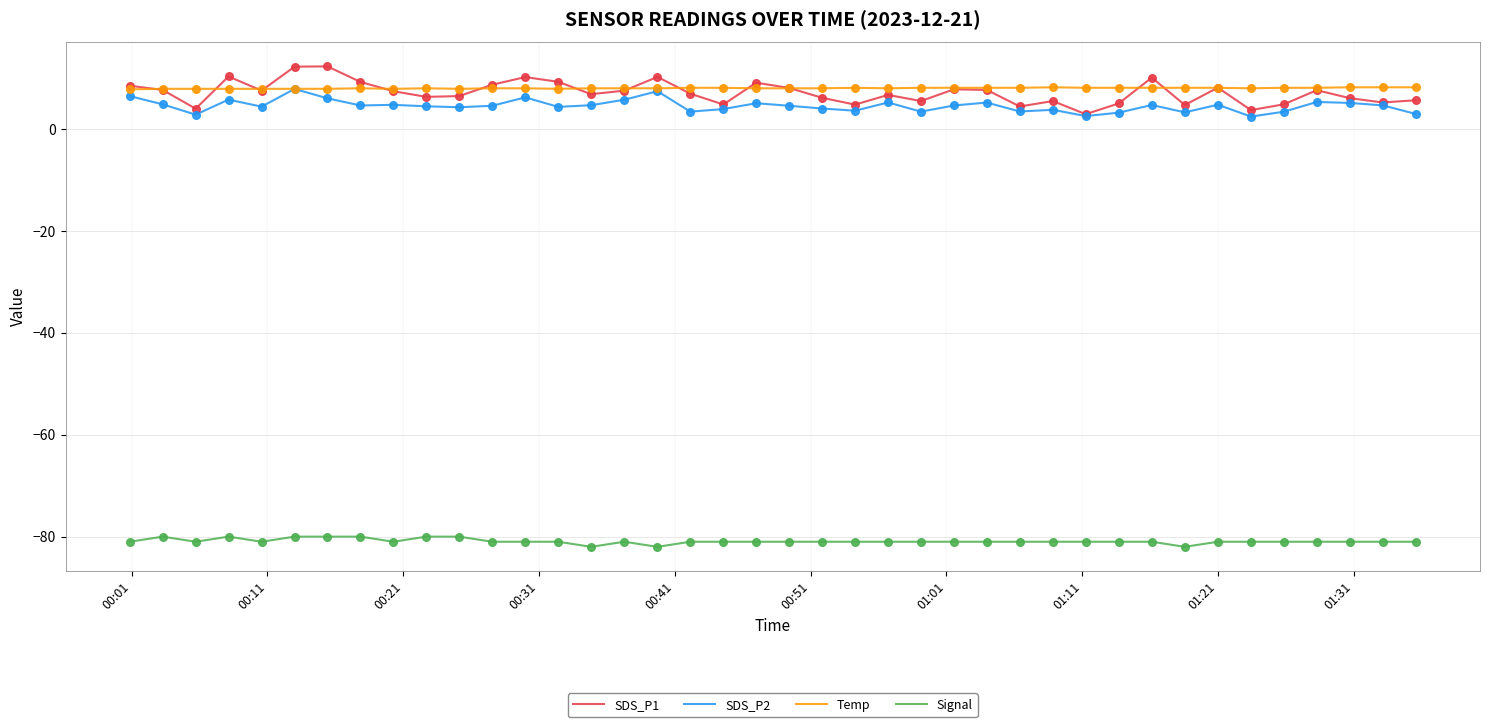

Which series has the largest range (max minus min)?

SDS_P1